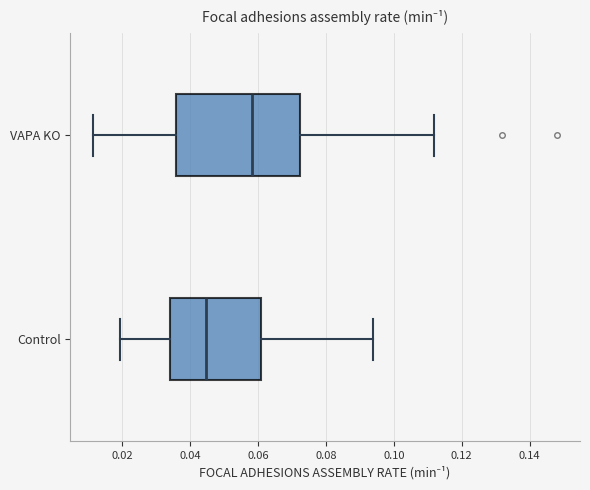

Reading bottom to top, read every box against the x-axis: the position of its median line, the range the box covers, and the ends of its whiskers. The values are not printed on the chart, so give them approximately, as read against the axis.

Control: median 0.044, box 0.034 to 0.060, whiskers 0.020 to 0.094
VAPA KO: median 0.058, box 0.036 to 0.072, whiskers 0.012 to 0.112